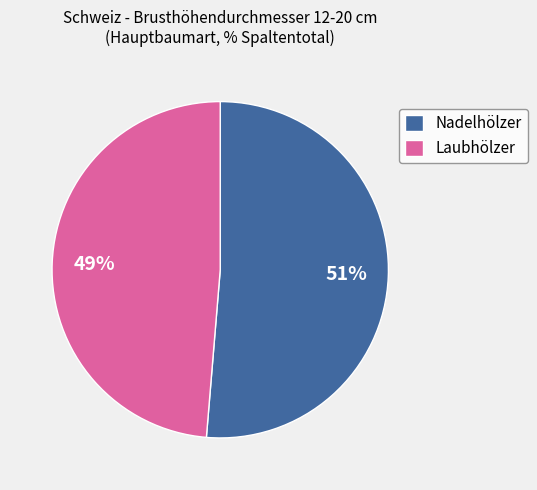

To the nearest percent, what portion does Laubhölzer represent?

49%